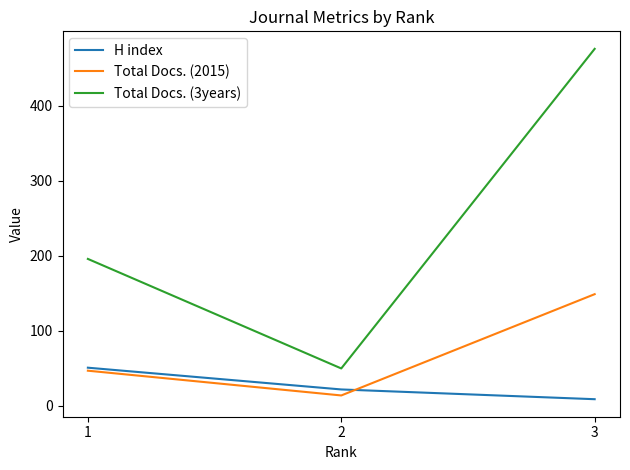

What is the minimum value for Total Docs. (3years)?

50